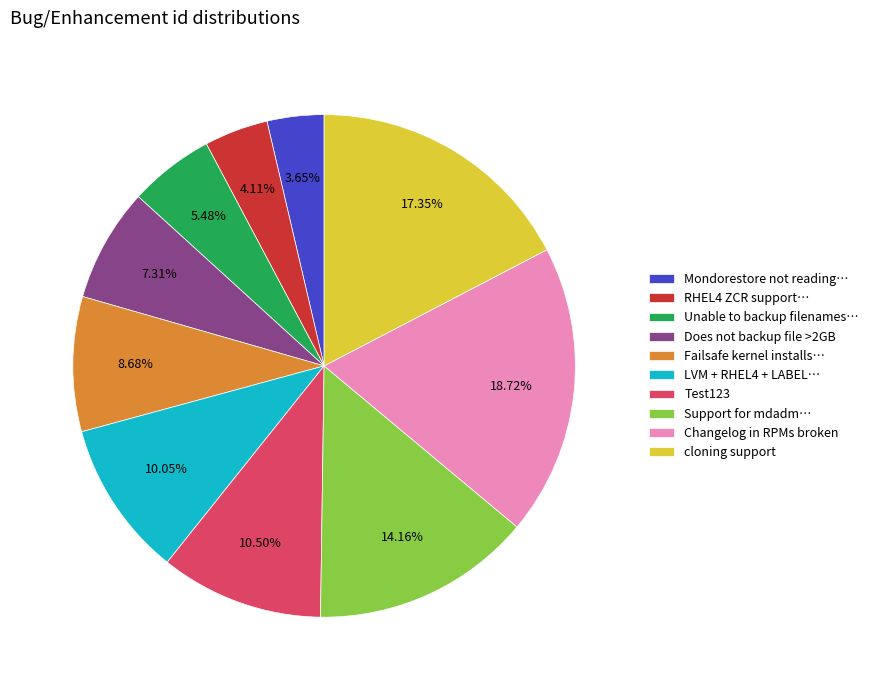

To the nearest percent, what is the difference between the largest and smallest slice percentages?

15%